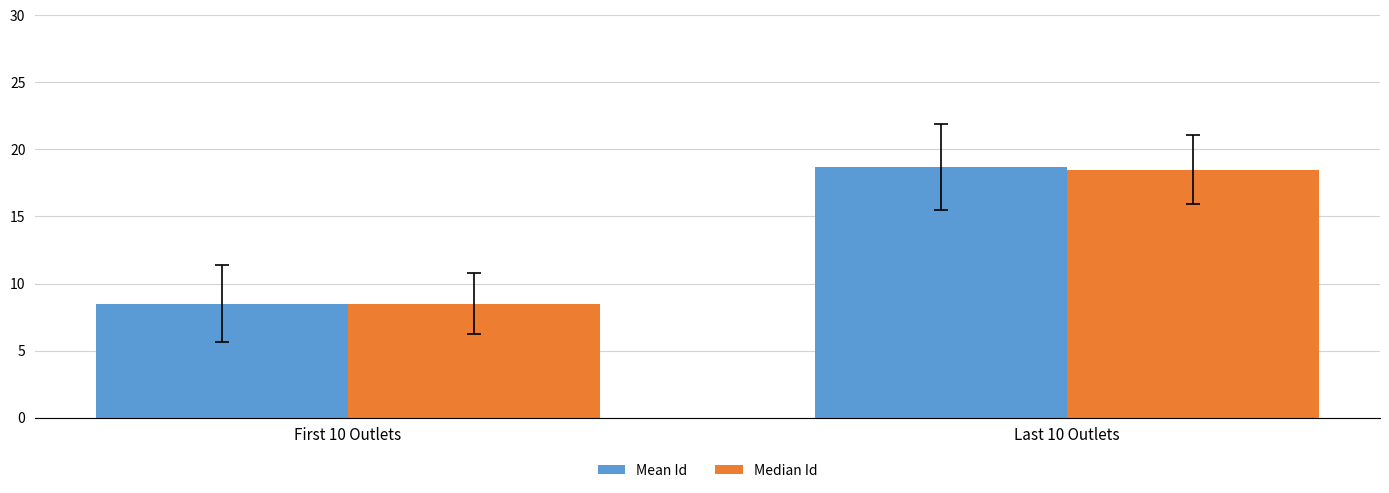

How many bars are there in each group?

2